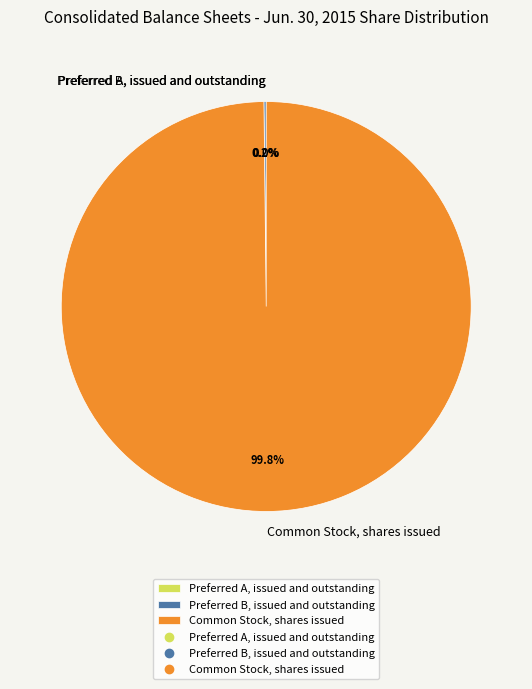

Is there a majority slice in this chart?

Yes